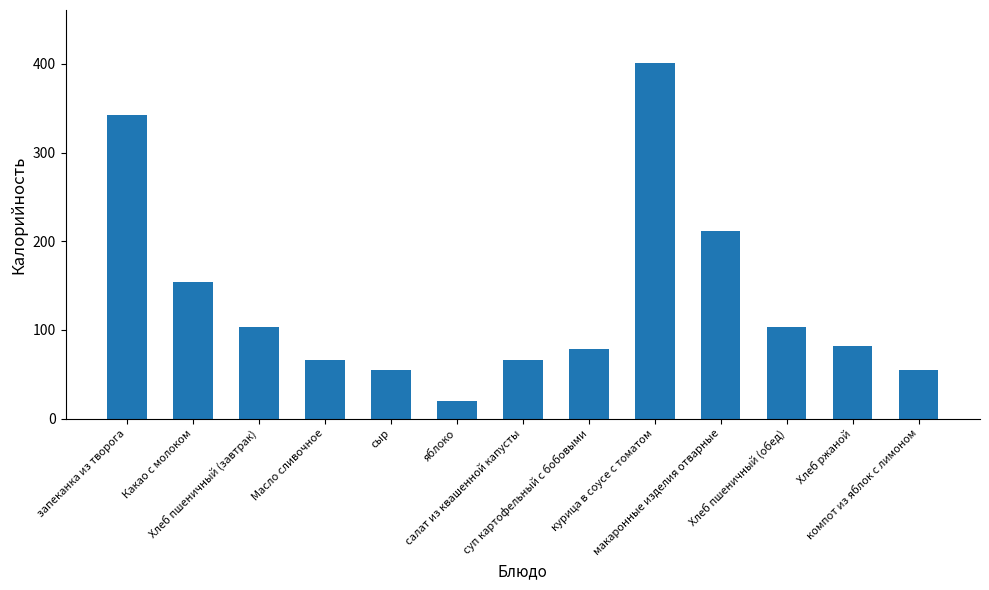

What is the sum of all values?

1738.0